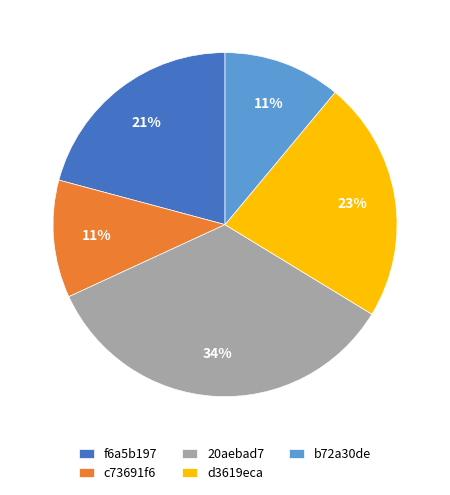

Which category has the biggest portion of the pie?

20aebad7